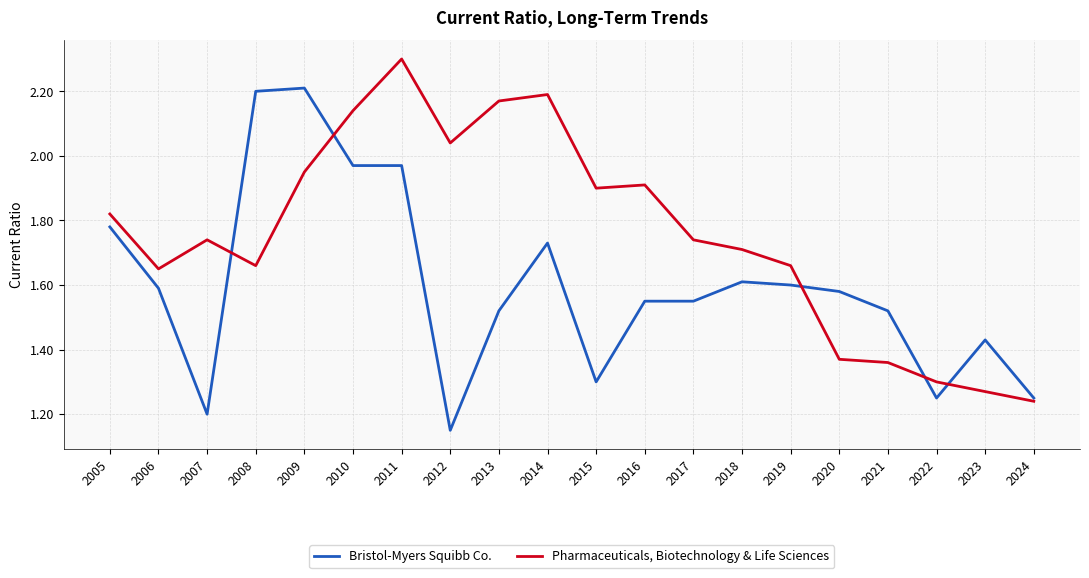

List the series in order of their overall mean, highest first.

Pharmaceuticals, Biotechnology & Life Sciences, Bristol-Myers Squibb Co.